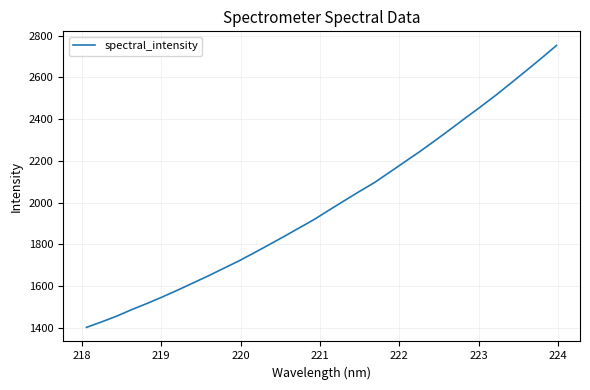

What is the difference between the maximum and minimum values?

1350.8